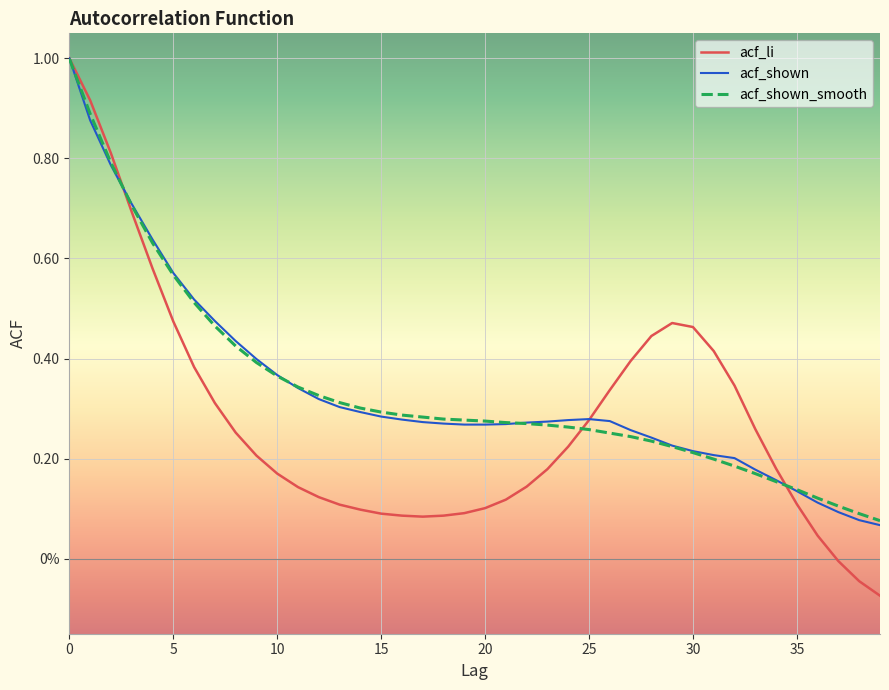

What are all the series names shown in the legend?

acf_li, acf_shown, acf_shown_smooth